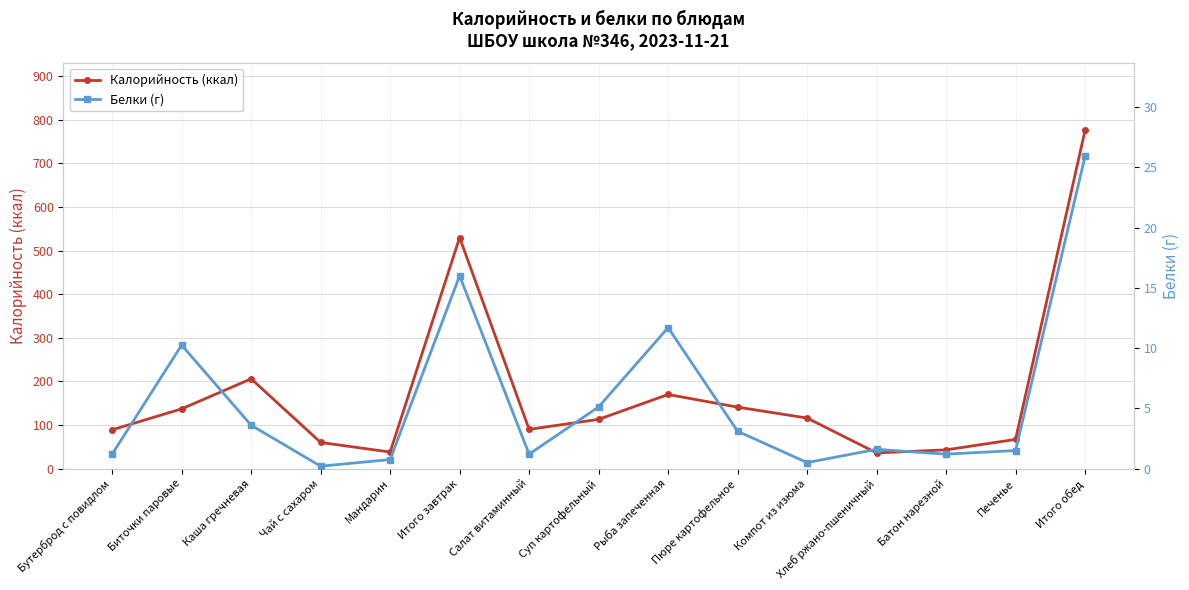

What is the sum of the Белки (г) values at Каша гречневая and Салат витаминный?

4.8